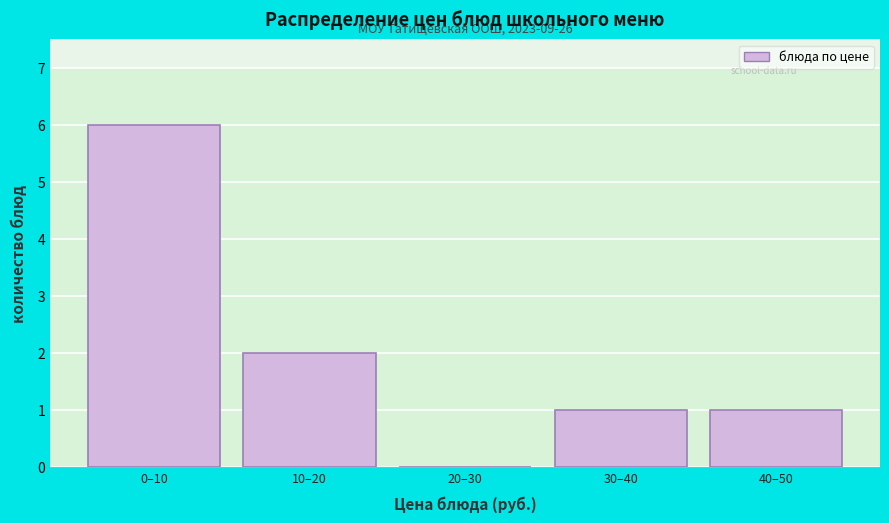

Reading right to left, transcribe all the data shown in this chart.

40–50=1	30–40=1	20–30=0	10–20=2	0–10=6